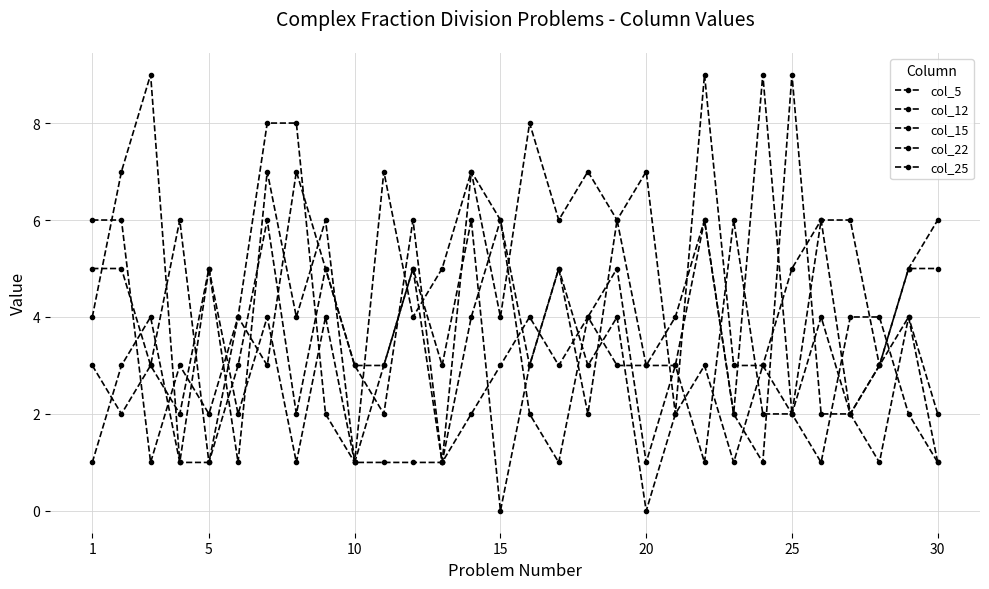

How many lines are shown in the chart?

5